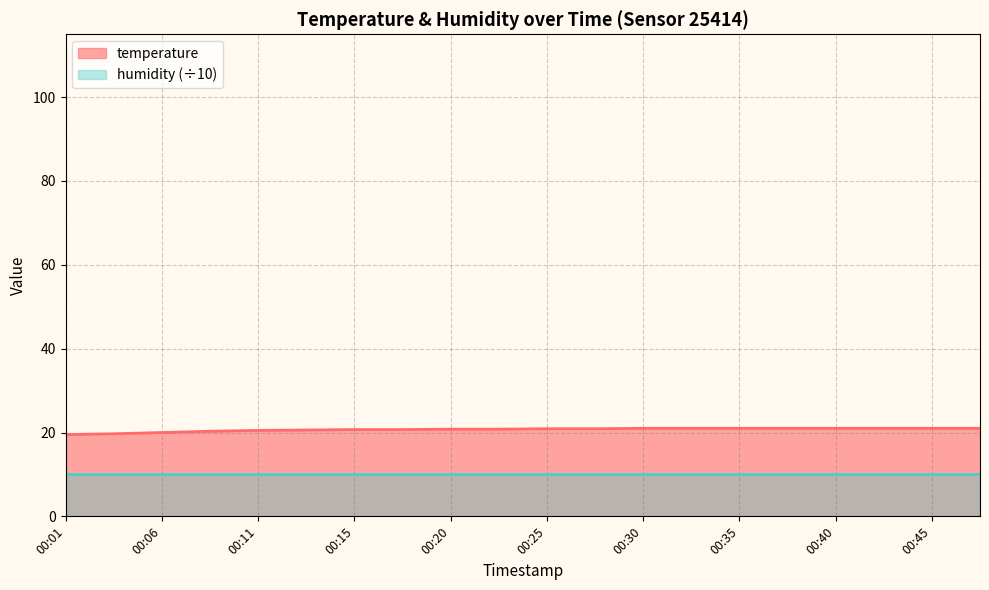

True or false: the data has more than 2 interior local peaks.

False